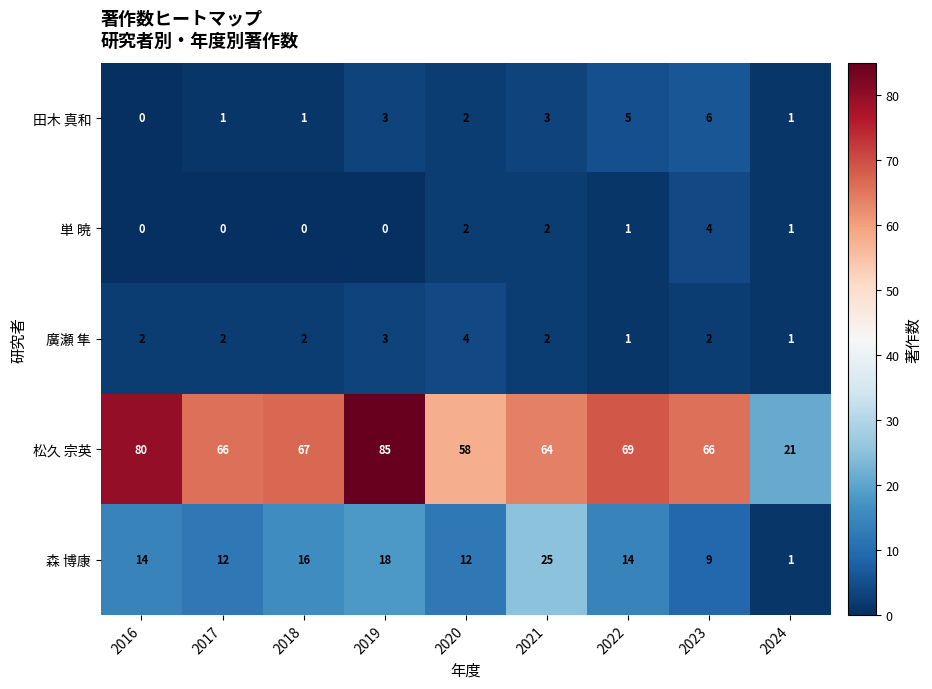

Where is 松久 宗英 nearest to the value 53?

2020